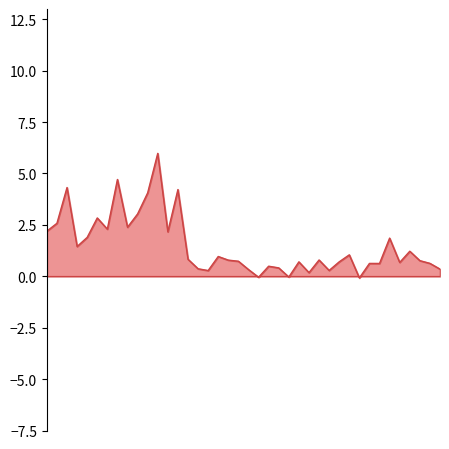

Does the chart have visible grid lines?

No